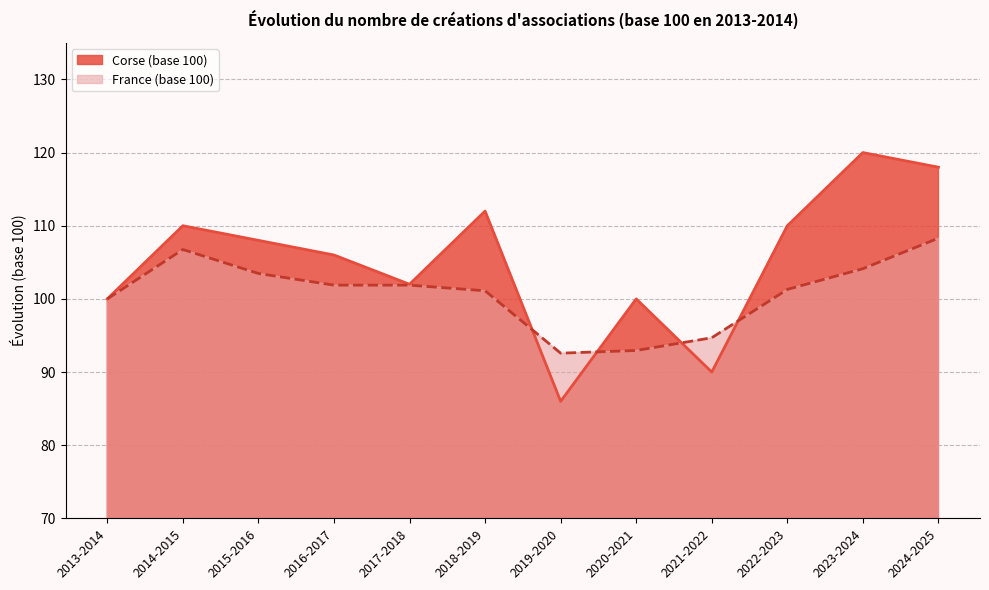

Which series has the widest spread of values?

Corse (base 100)